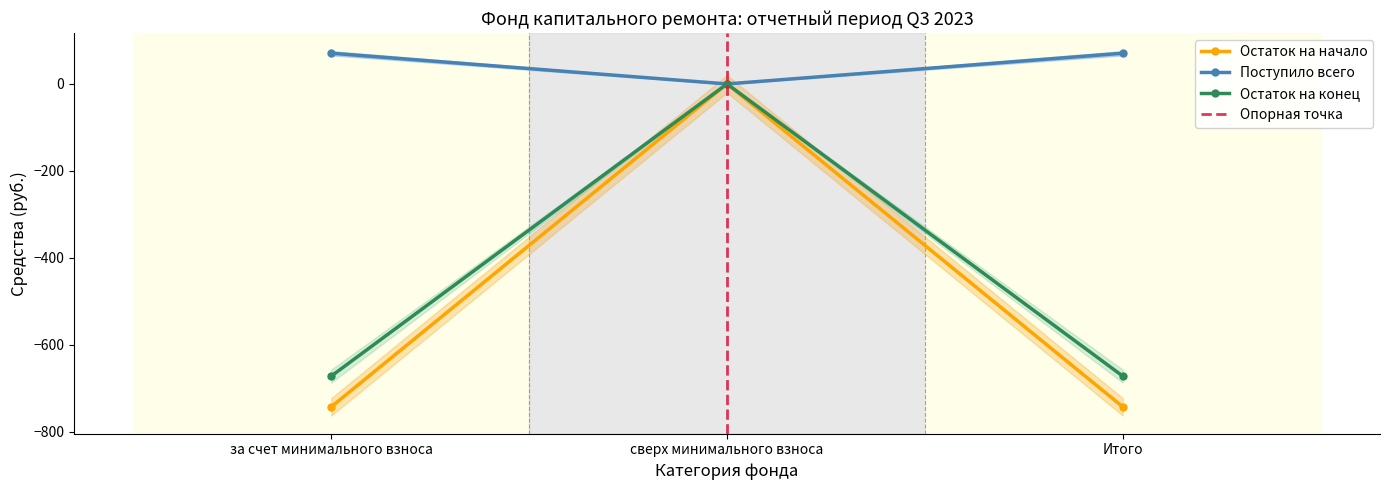

What is the sum of the Остаток на конец values at за счет минимального взноса and Итого?

-1343.9